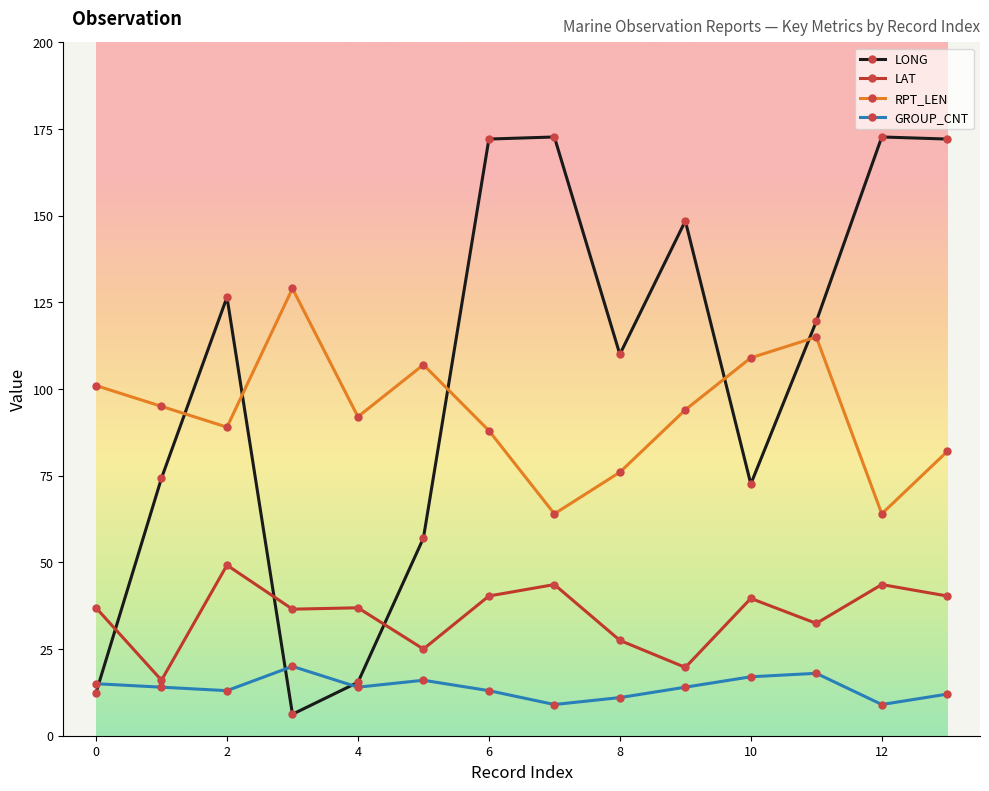

In LONG, how many points are higher than both neighbors (excluding endpoints)?

4